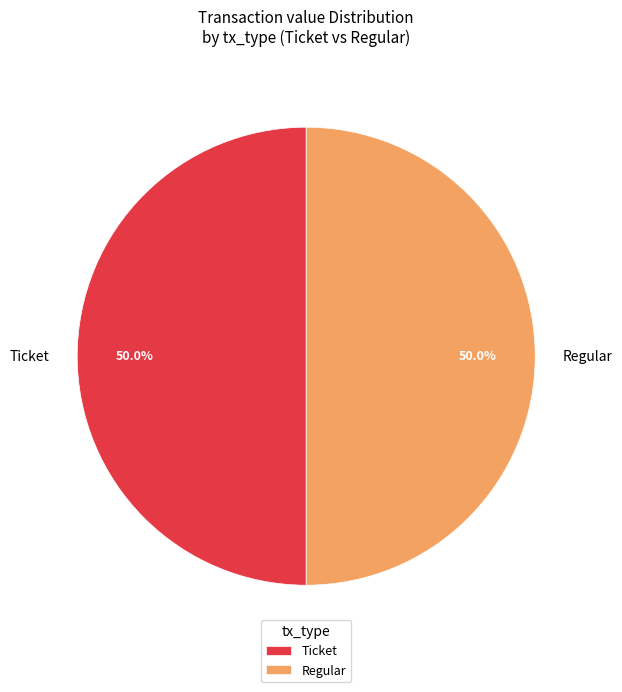

What percentage do Regular and Ticket together represent?

100.0%